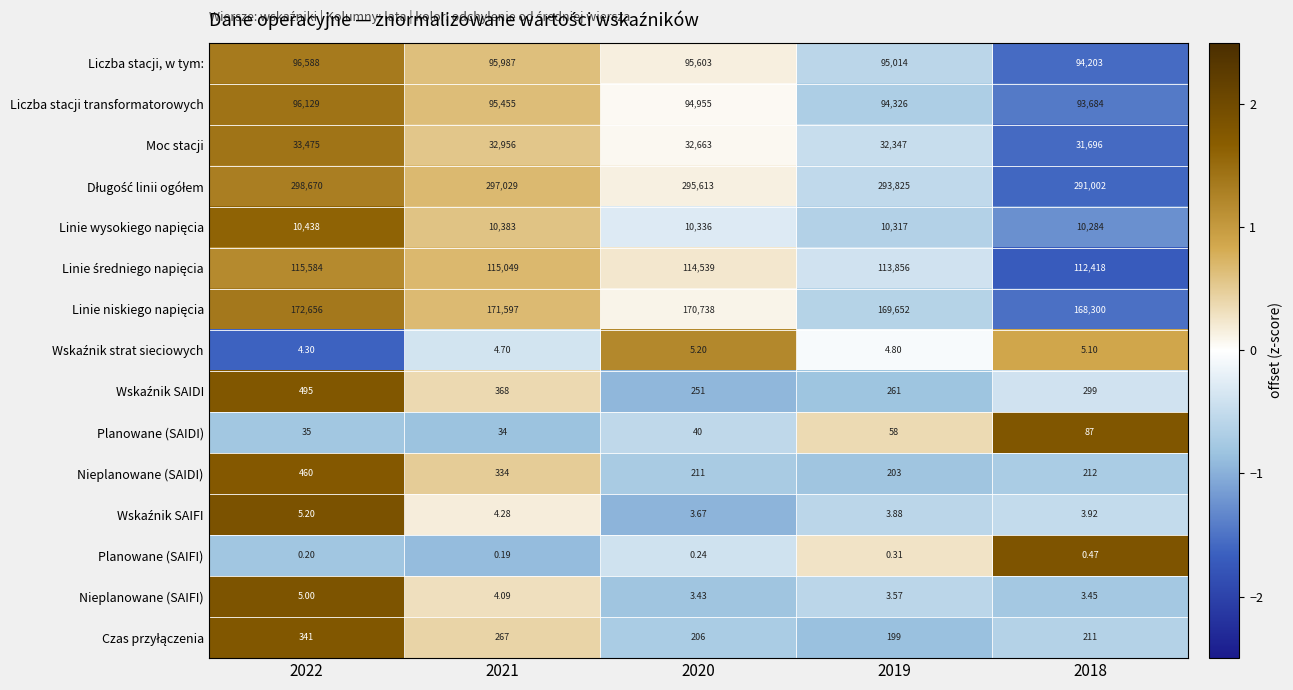

Is the value of Planowane (SAIFI) at 2018 greater than the value of Moc stacji at 2022?

No